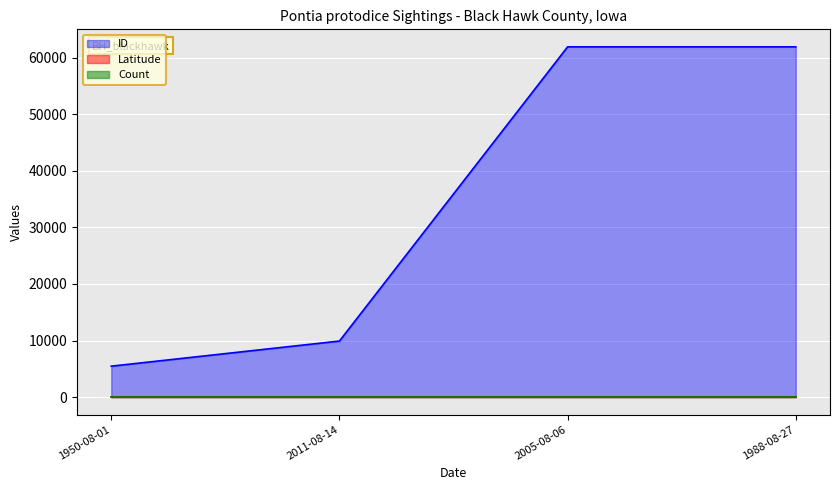

What is the difference between the ID values at 1988-08-27 and 2011-08-14?

52024.0